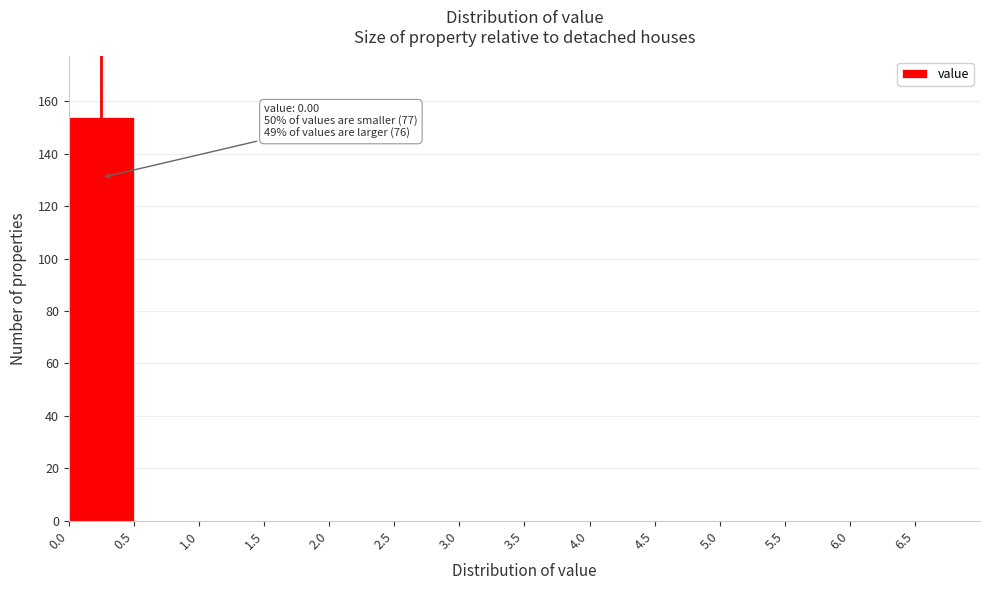

Which range on the x-axis has the tallest bar?

0.0 to 0.5